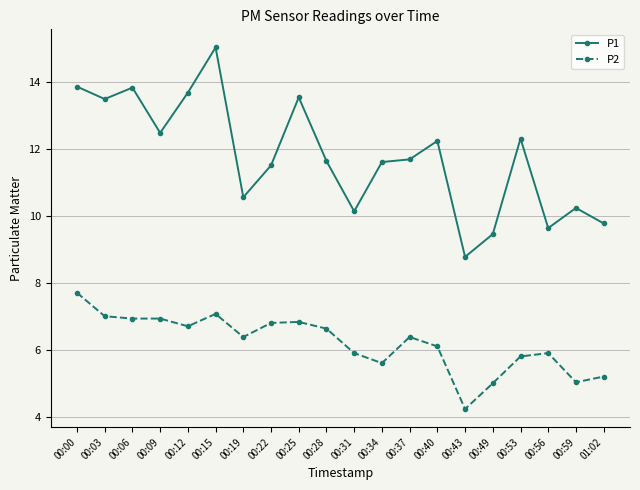

True or false: P2 and P1 intersect in this chart.

False